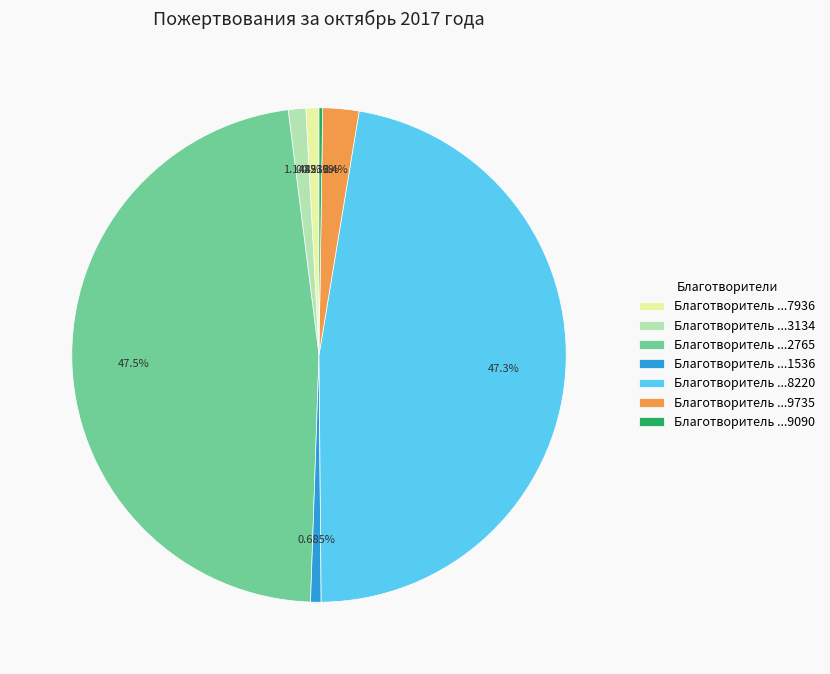

Do Благотворитель ...2765 and Благотворитель ...3134 together represent more than half of the pie?

No